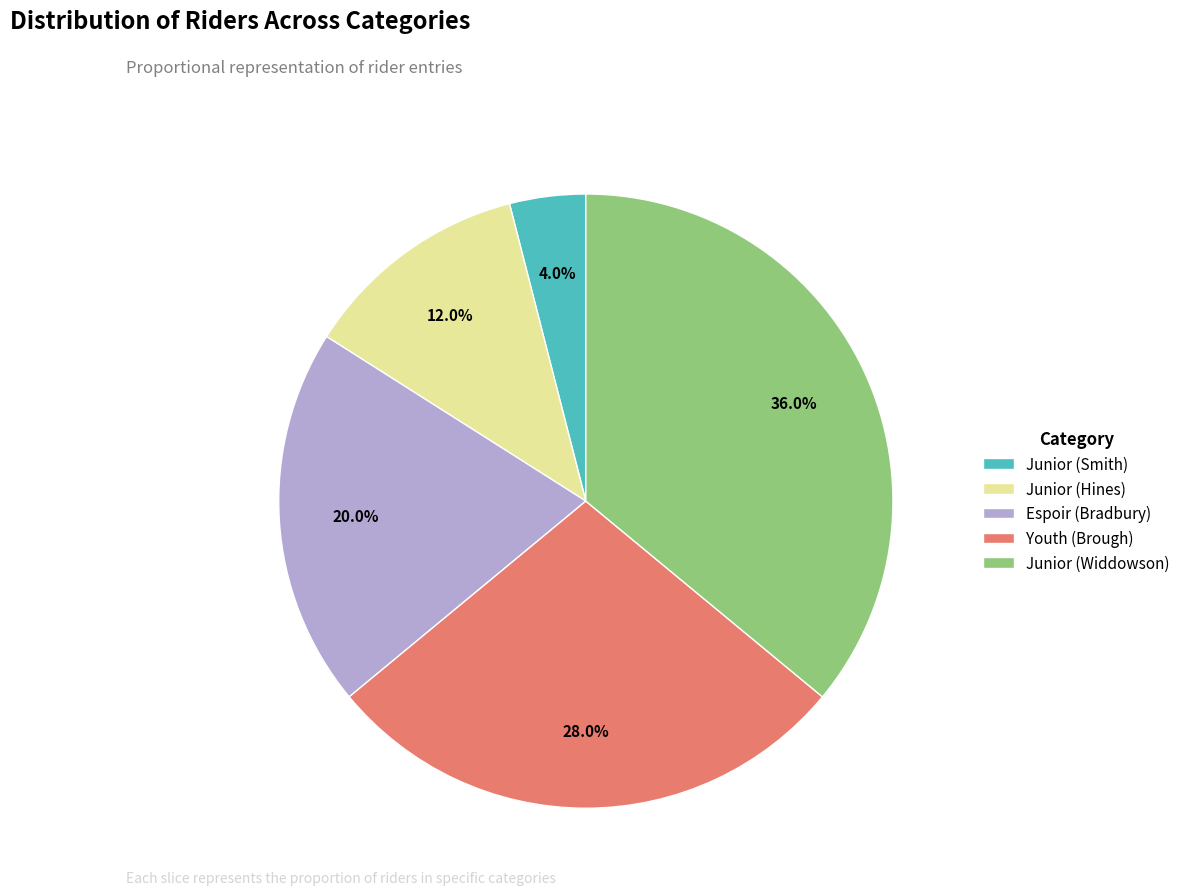

Is there any slice that represents more than half of the pie?

No